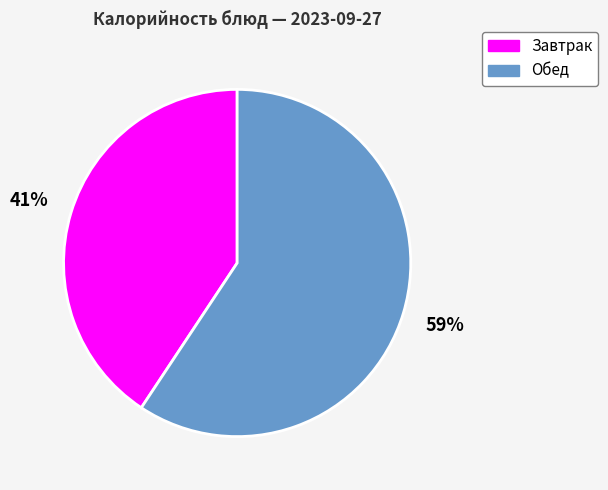

Does any single category account for the majority?

Yes